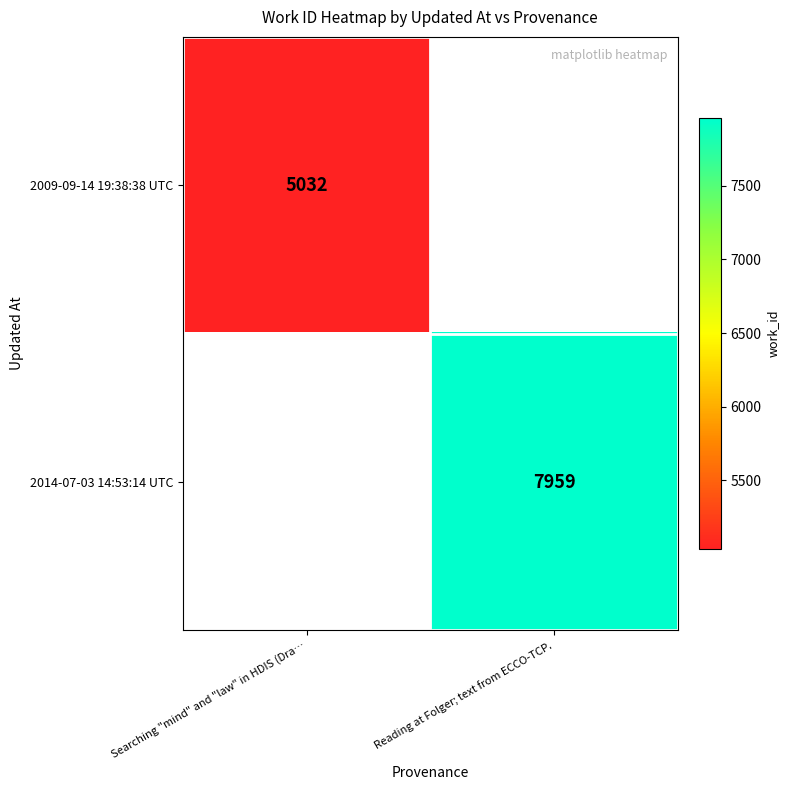

The 2009-09-14 19:38:38 UTC series shows 1886 at Searching "mind" and "law" in HDIS (Dra…. True or false?

False